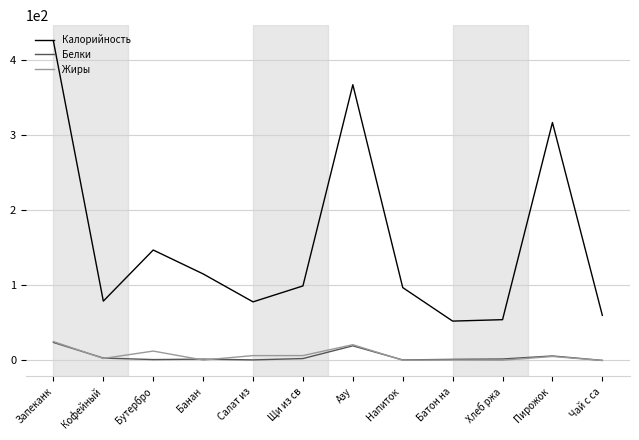

Which series has the largest range (max minus min)?

Калорийность